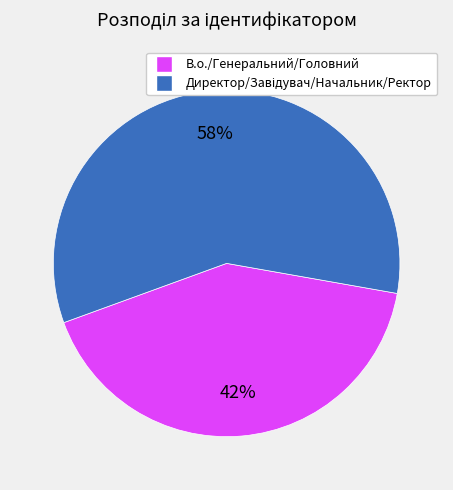

Does any single category account for the majority?

Yes